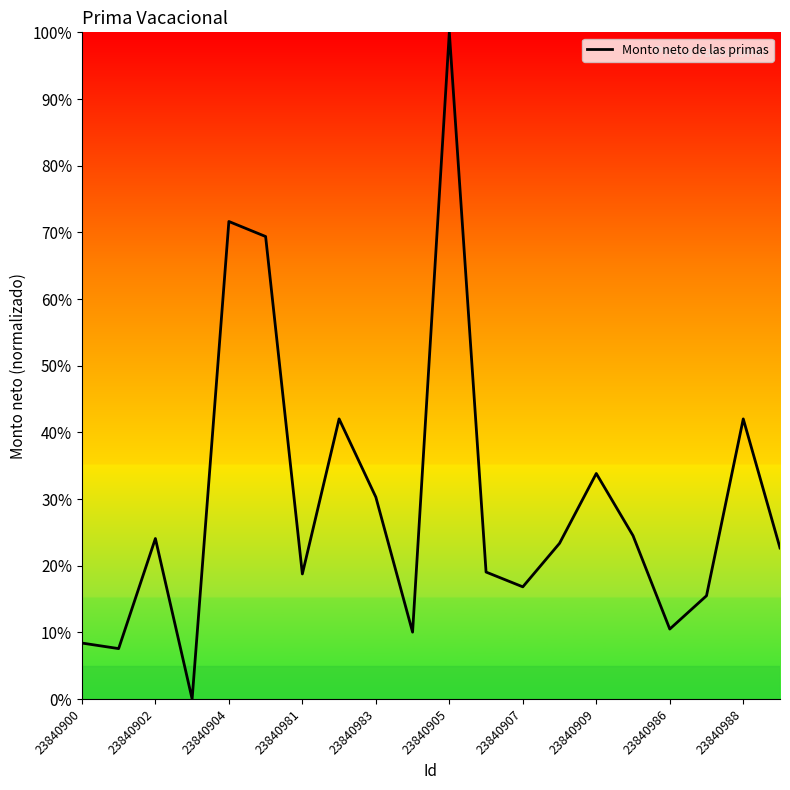

What is the greatest value displayed?

100.0